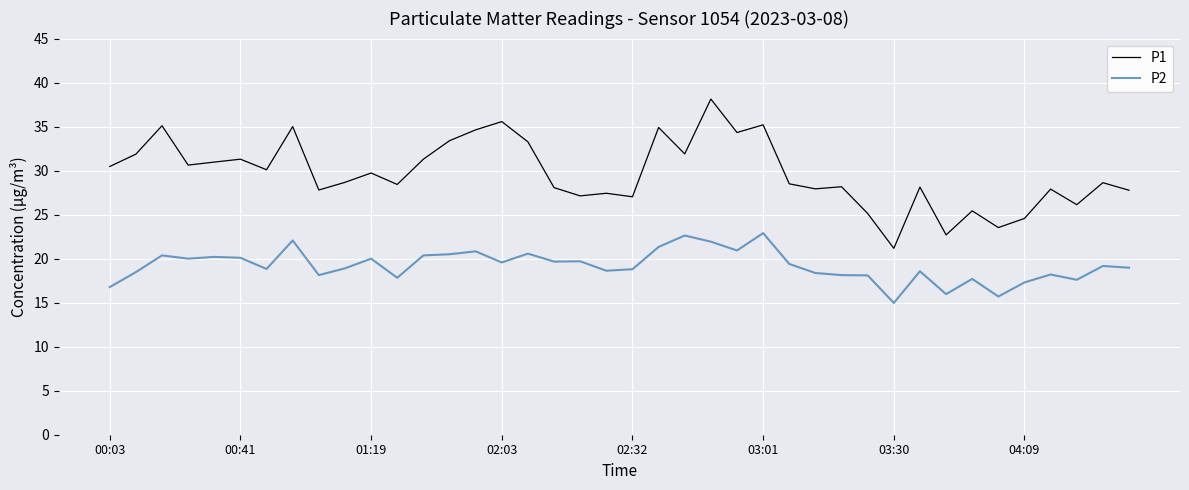

Which series has the largest total across all categories?

P1